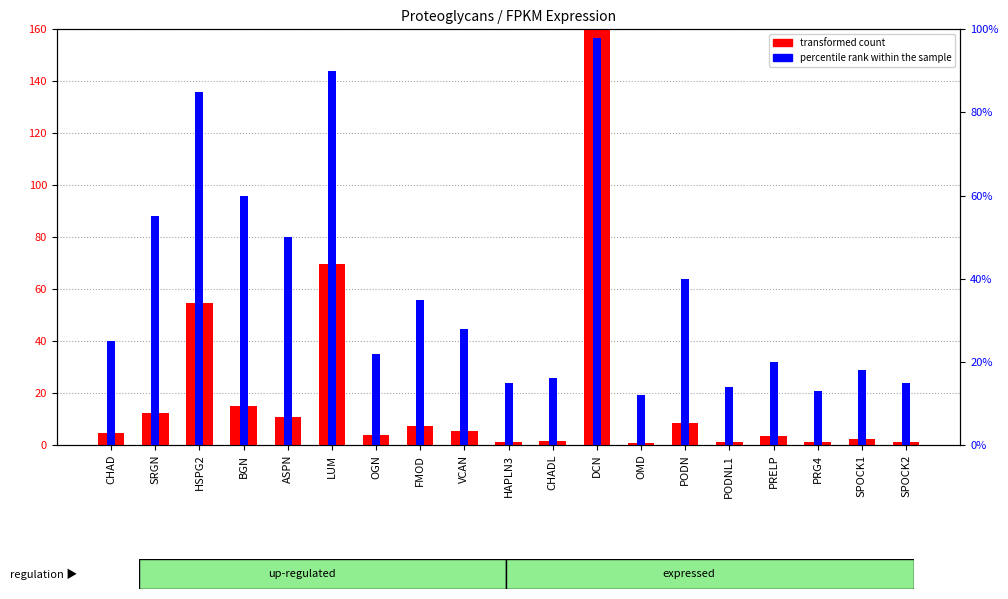

The value of transformed count at BGN is 14.8. True or false?

True